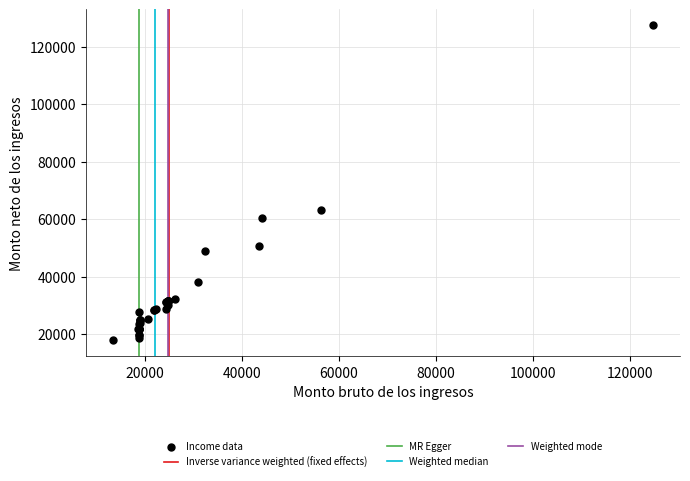

What Y value in the scatter plot is closest to 72708?

63171.0